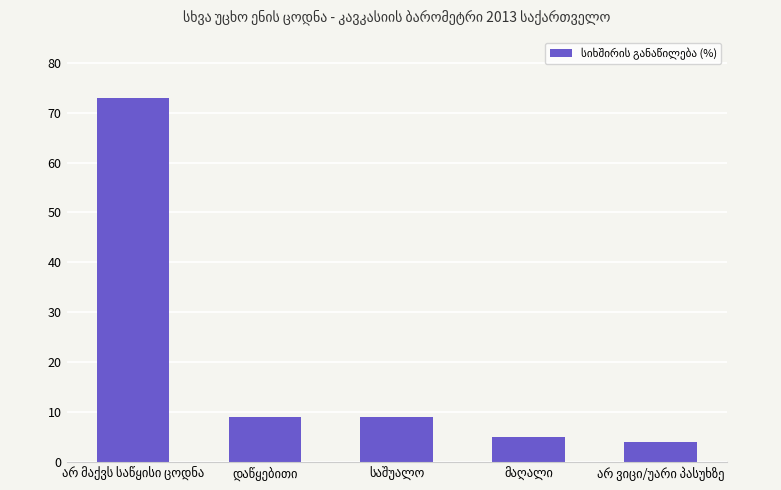

What is the maximum value shown in the chart?

73